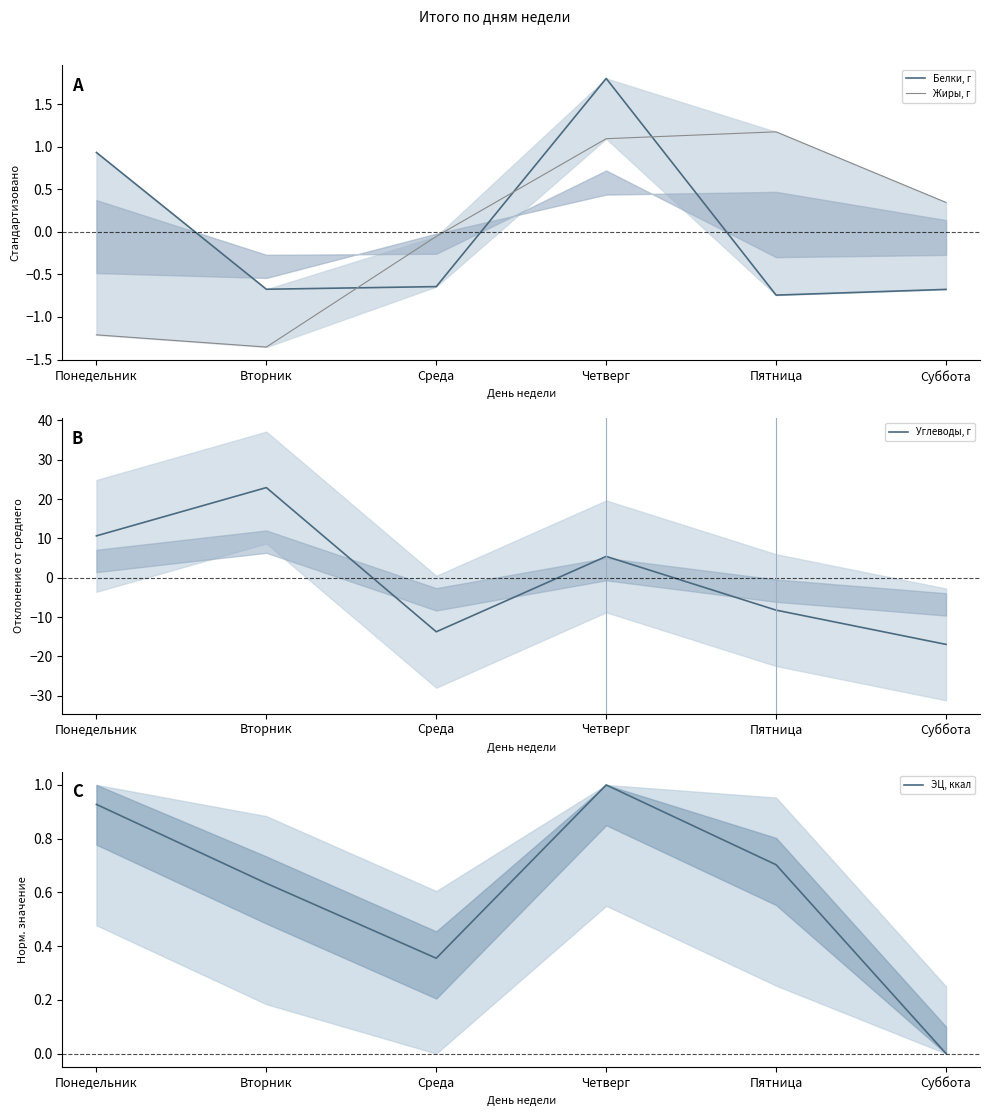

What are all the series names shown in the legend?

Белки, г, Жиры, г, Углеводы, г, ЭЦ, ккал